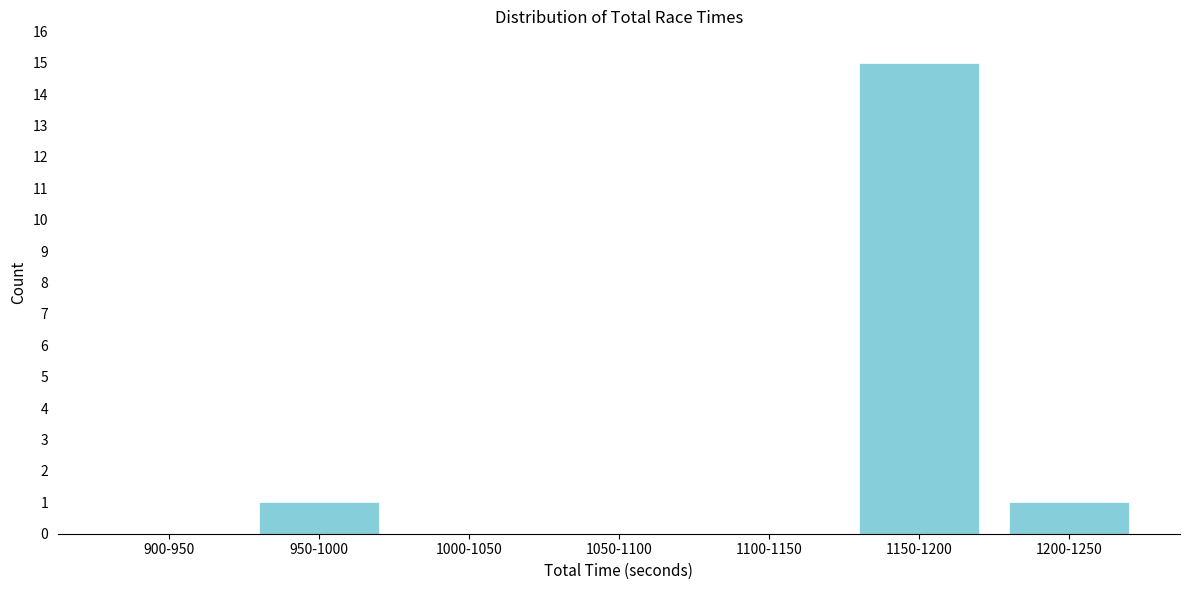

Reading right to left, what are all the values shown in this chart?

1200-1250=1	1150-1200=15	1100-1150=0	1050-1100=0	1000-1050=0	950-1000=1	900-950=0